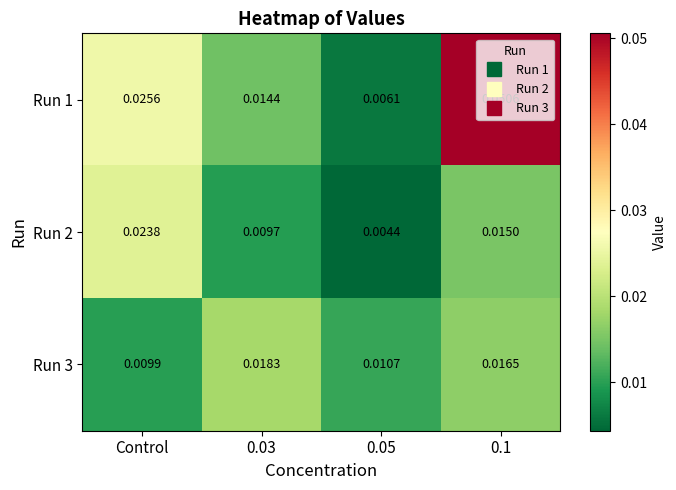

At how many categories does at least one series exceed 0?

4